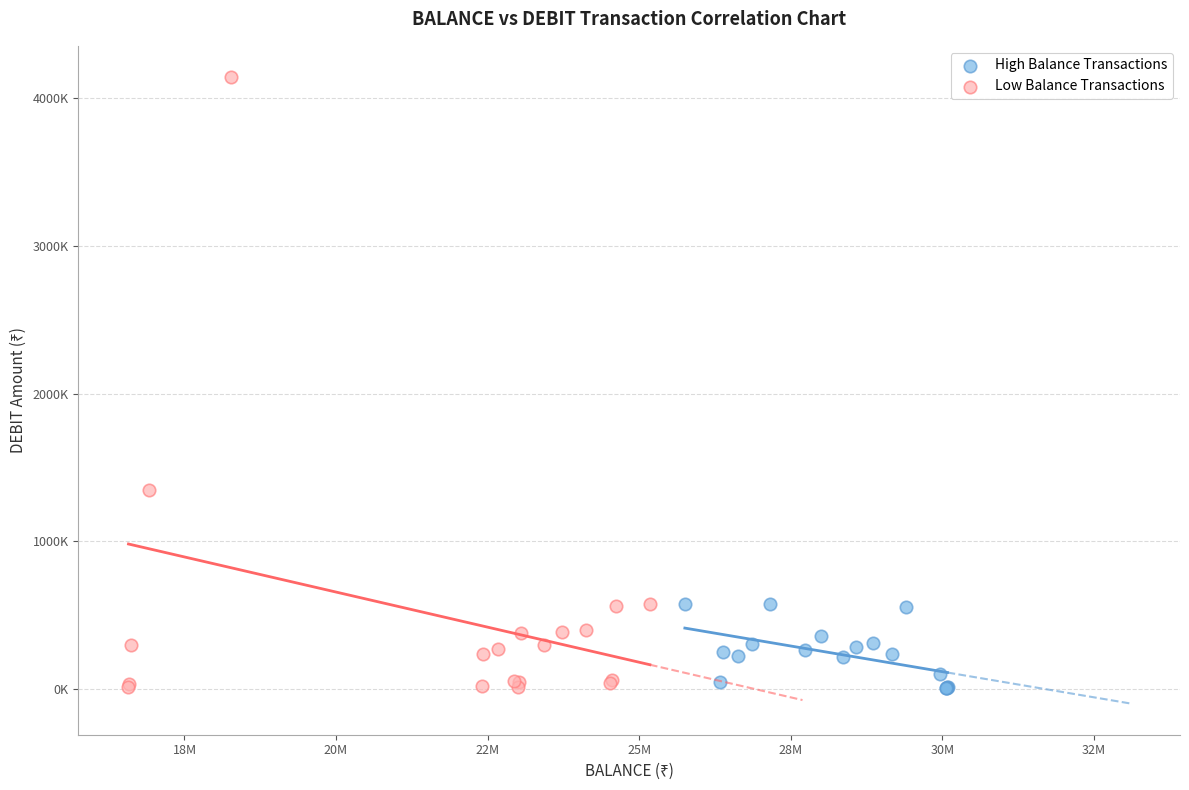

What are all the series names shown in the legend?

High Balance Transactions, Low Balance Transactions